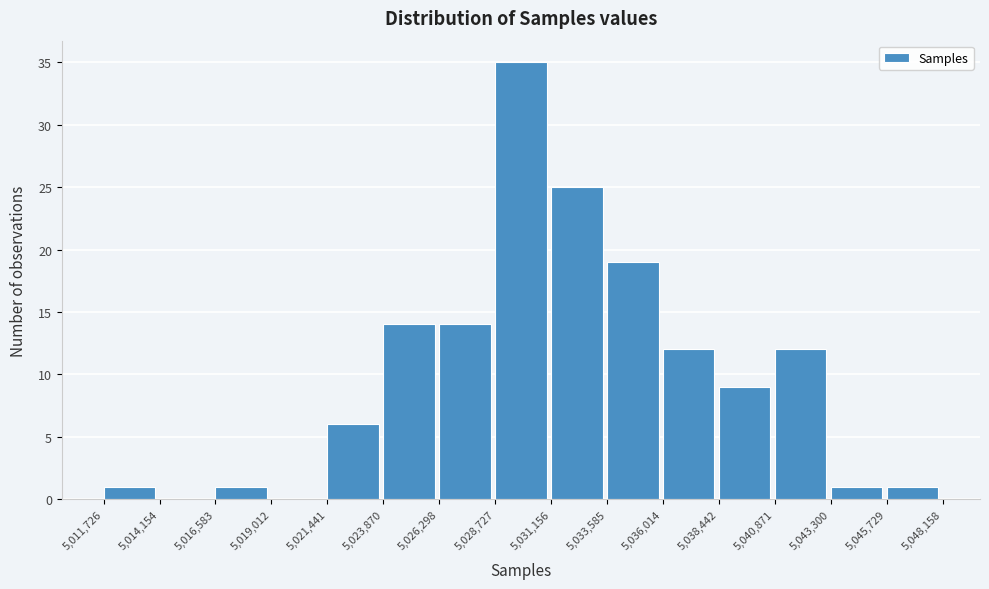

Reading left to right, list every bar in this chart as the range it spans on the x-axis followed by its height. The values are not printed on the chart, so give them approximately, as read against the axis.

5,011,726 to 5,014,154: 1
5,014,154 to 5,016,583: 0
5,016,583 to 5,019,012: 1
5,019,012 to 5,021,441: 0
5,021,441 to 5,023,870: 6
5,023,870 to 5,026,298: 14
5,026,298 to 5,028,727: 14
5,028,727 to 5,031,156: 35
5,031,156 to 5,033,585: 25
5,033,585 to 5,036,014: 19
5,036,014 to 5,038,442: 12
5,038,442 to 5,040,871: 9
5,040,871 to 5,043,300: 12
5,043,300 to 5,045,729: 1
5,045,729 to 5,048,158: 1